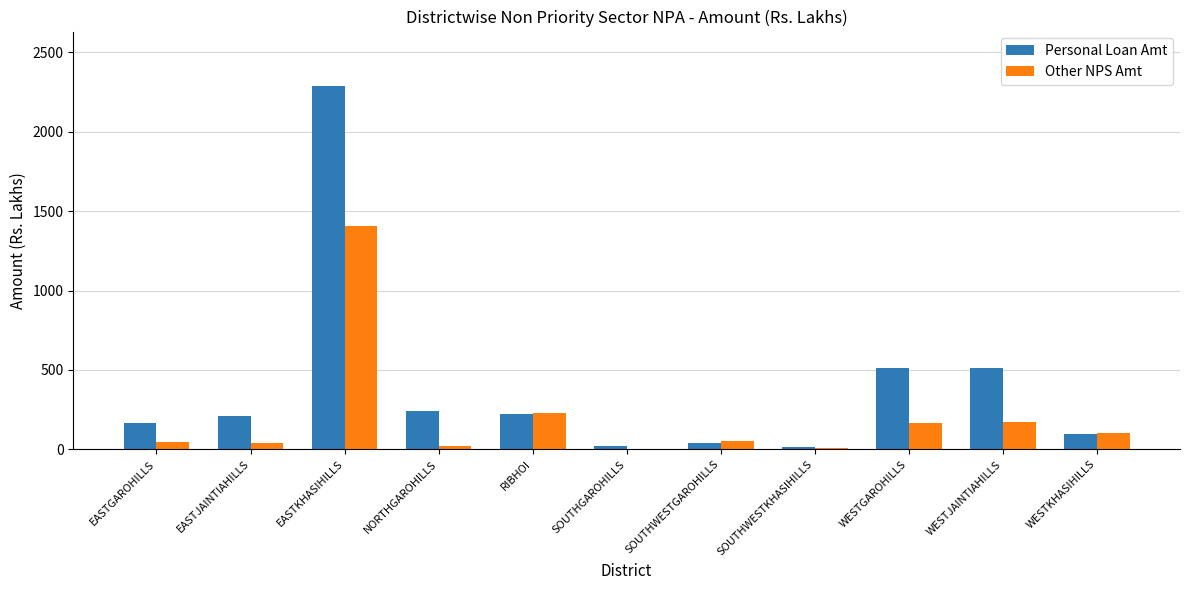

The Personal Loan Amt series shows 239.4 at NORTHGAROHILLS. True or false?

True